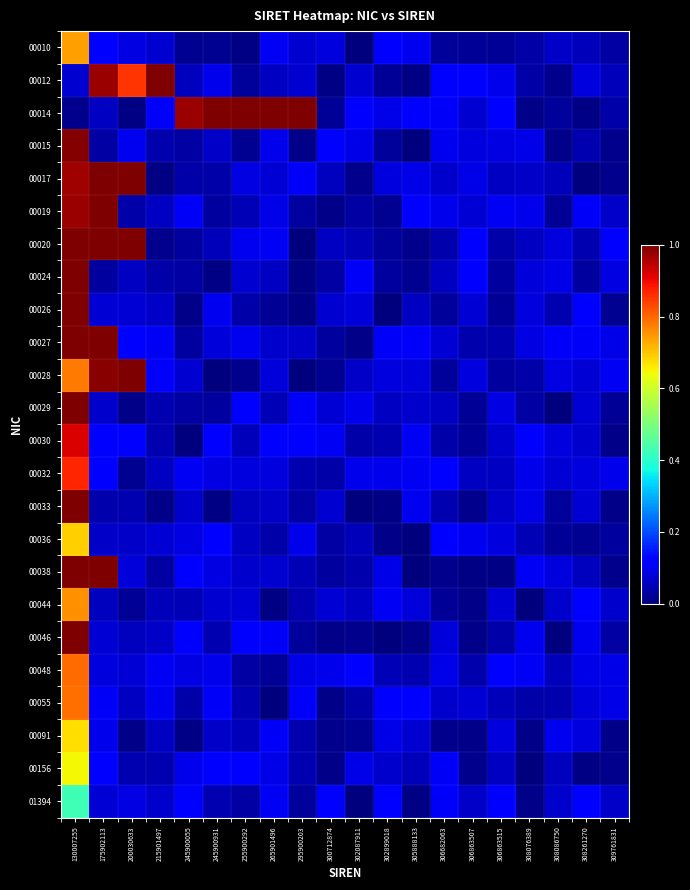

At which category is the sum across all series the highest?

130007255